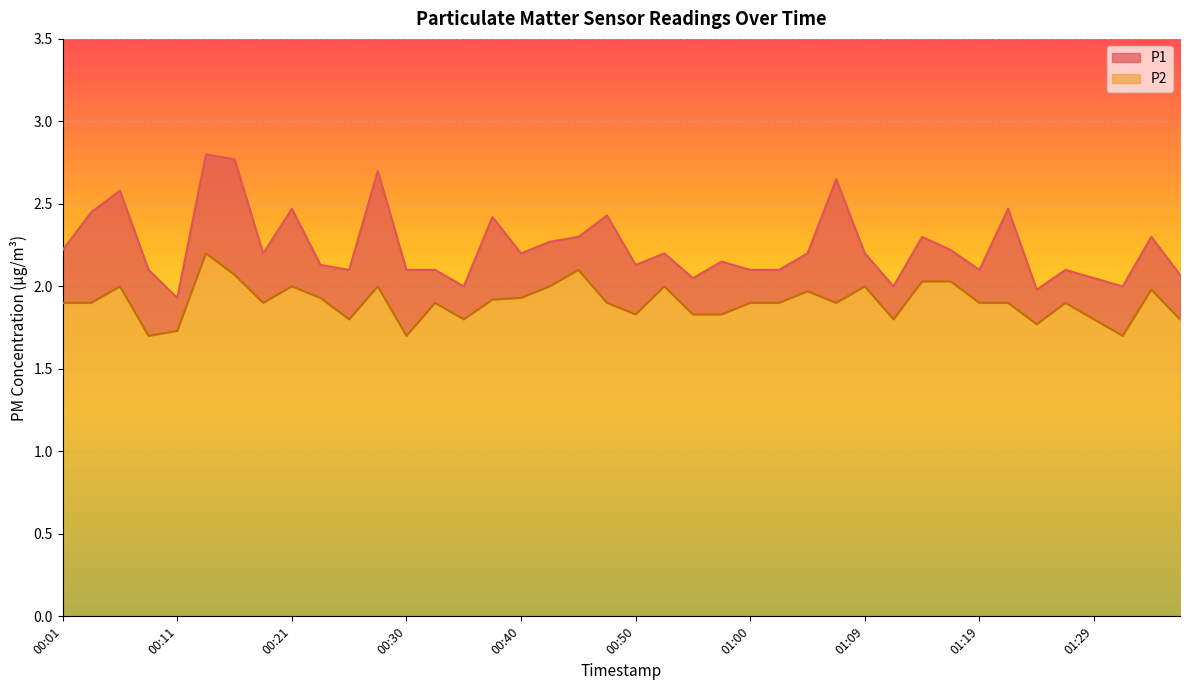

True or false: P2 and P1 cross at least once.

False